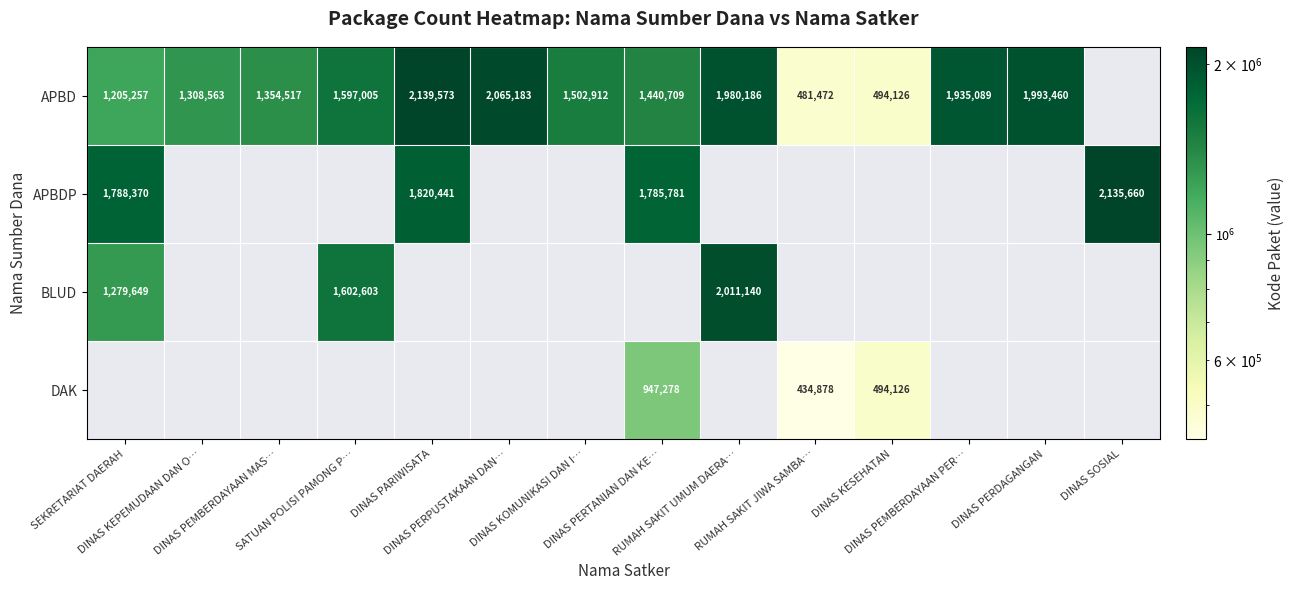

Which series has the largest range (max minus min)?

APBD